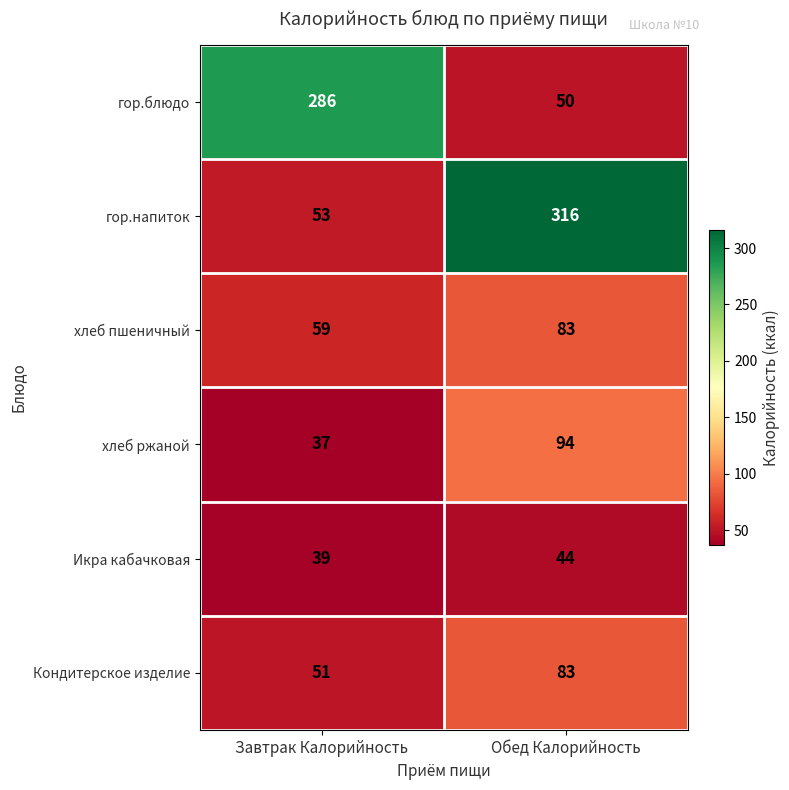

The гор.напиток series shows 534 at Обед Калорийность. True or false?

False